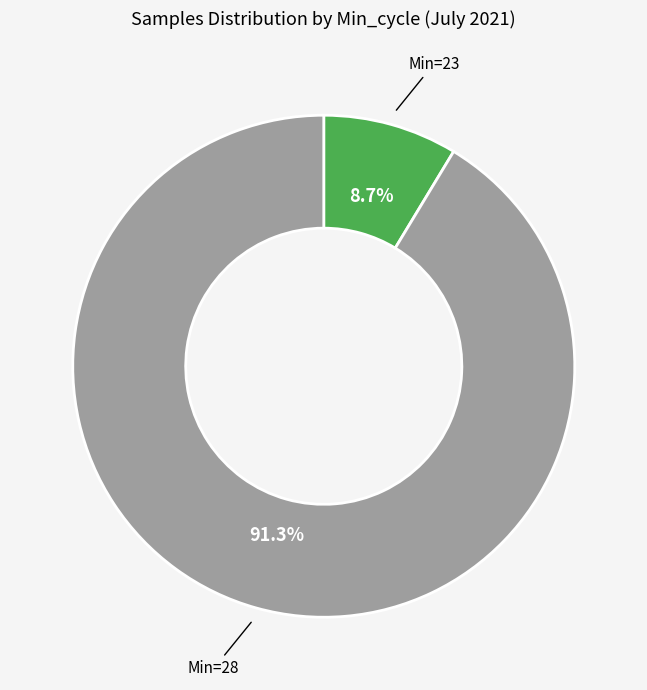

Is there a majority slice in this chart?

Yes